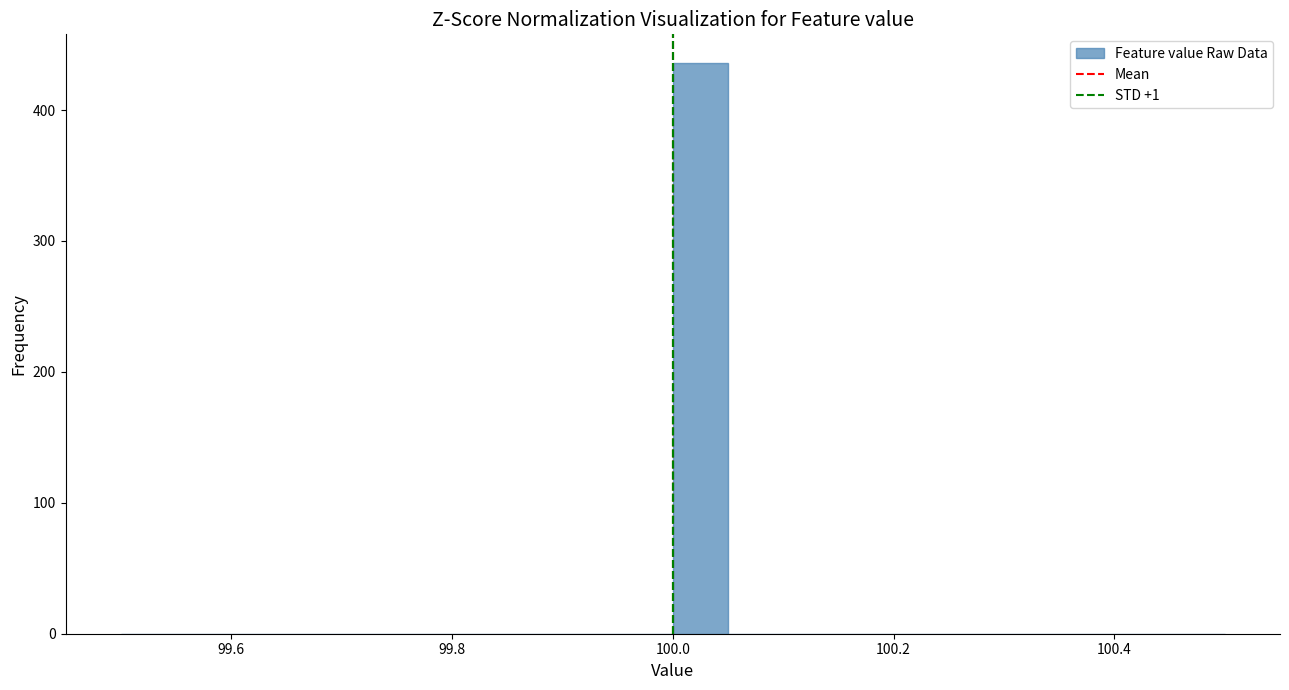

Around what value on the x-axis is the tallest bar? Give the approximate position of its centre, as read against the axis.

100.02